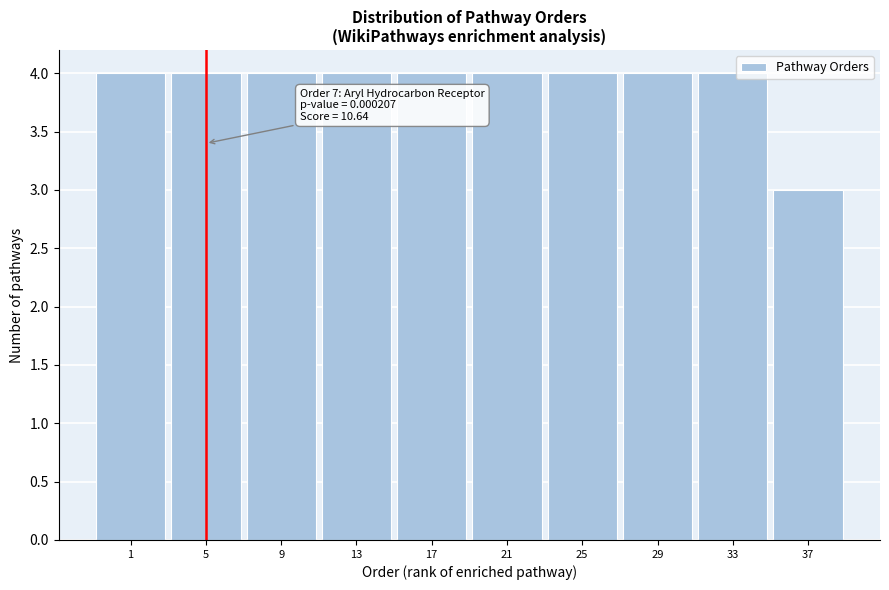

Reading left to right, transcribe all the data shown in this chart.

4	4	4	4	4	4	4	4	4	3